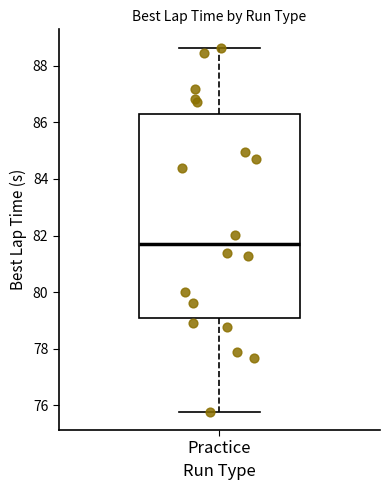

Read this box plot against the y-axis: the position of the median line, the range covered by the box, and the ends of both whiskers. The values are not printed on the chart, so give them approximately, as read against the axis.

median 81.6, box 79.0 to 86.2, whiskers 75.8 to 88.6